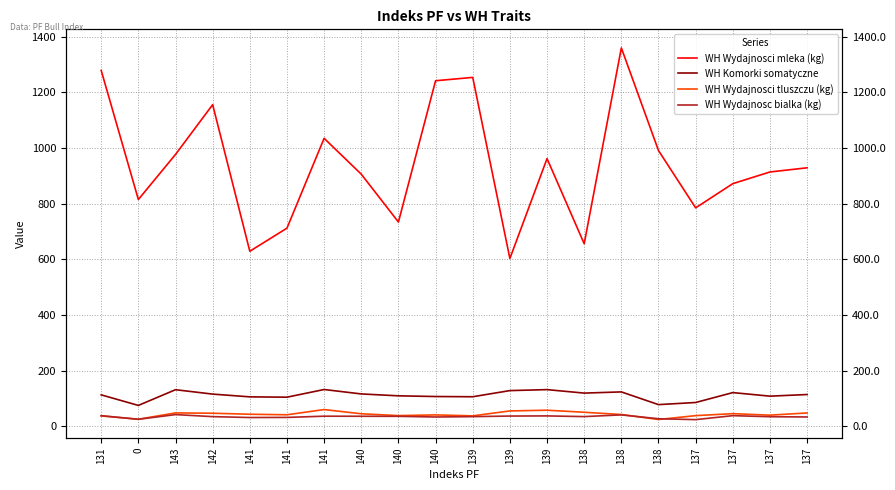

What is the total value across all series at 140?

1102.4